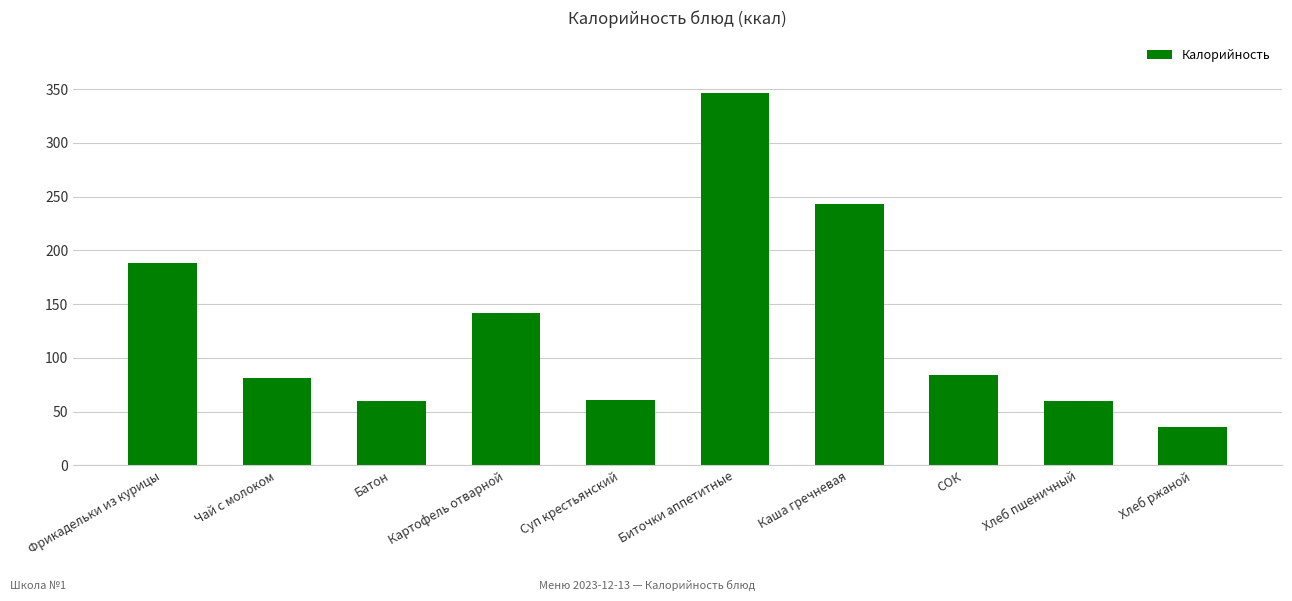

Are the bars horizontal?

No